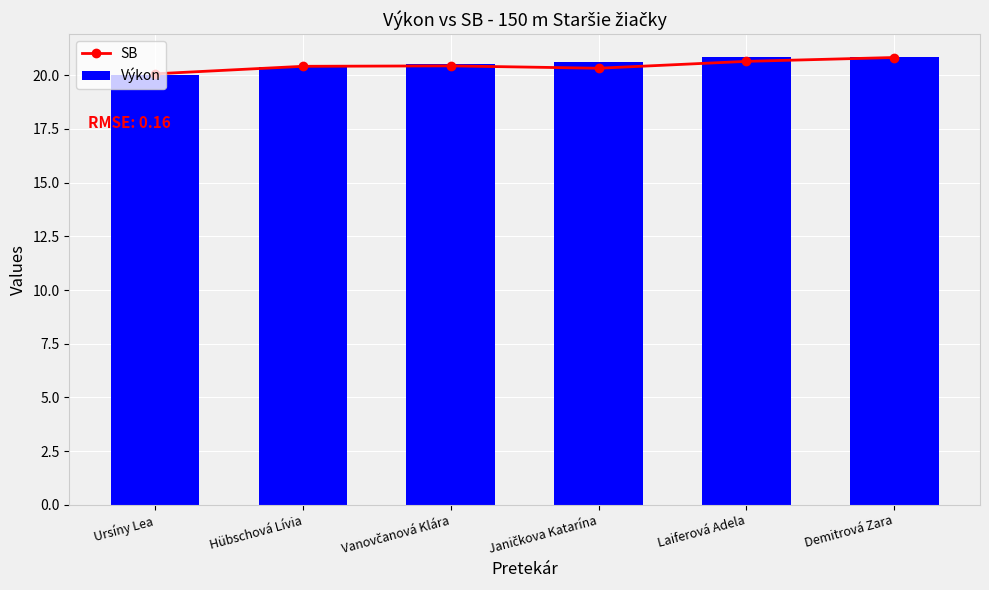

Count the number of data series in this chart.

2